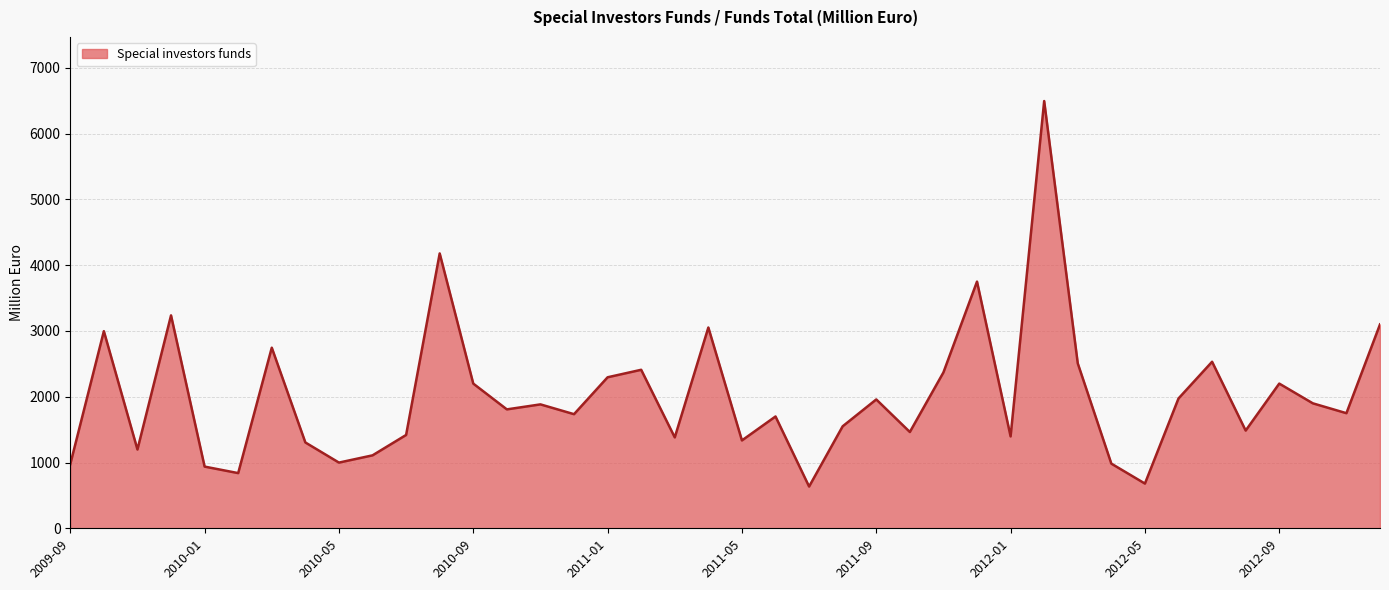

What is the difference between the maximum and minimum values?

5861